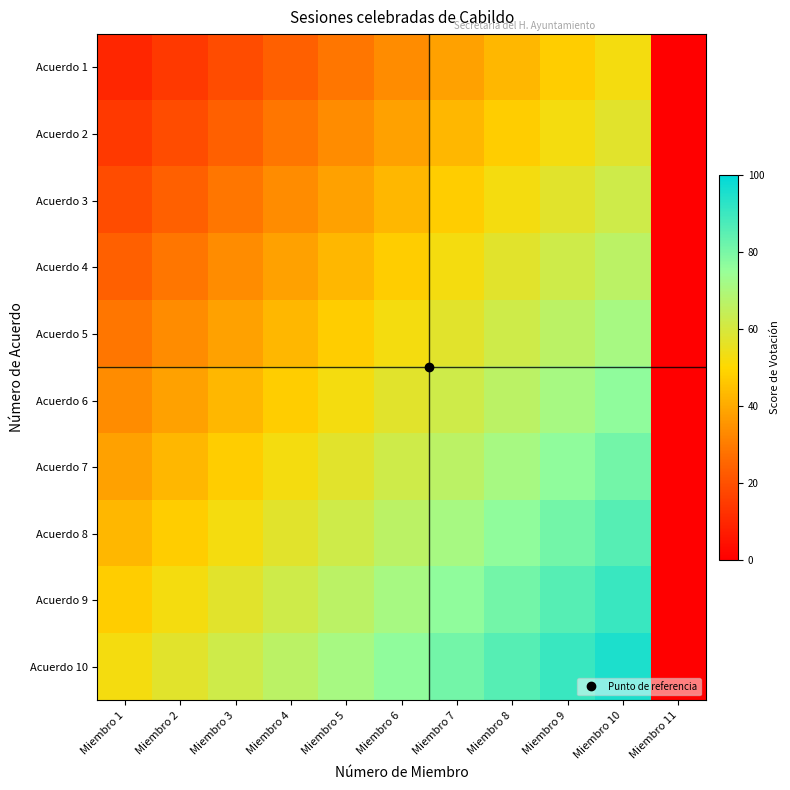

Which series has the largest range (max minus min)?

Acuerdo 10